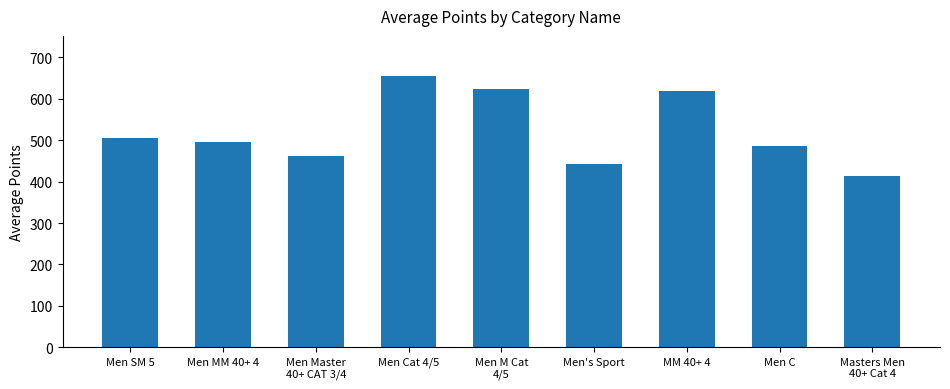

What is the average value?

522.2